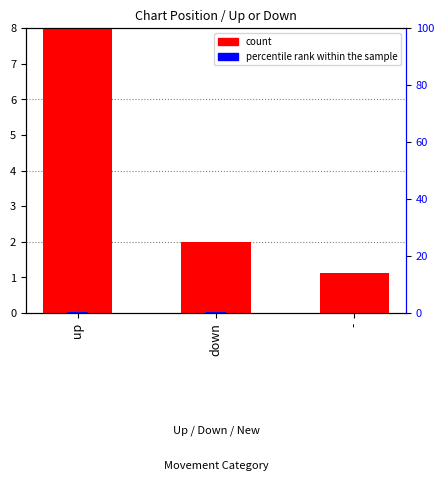

The count series shows 8.0 at up. True or false?

True